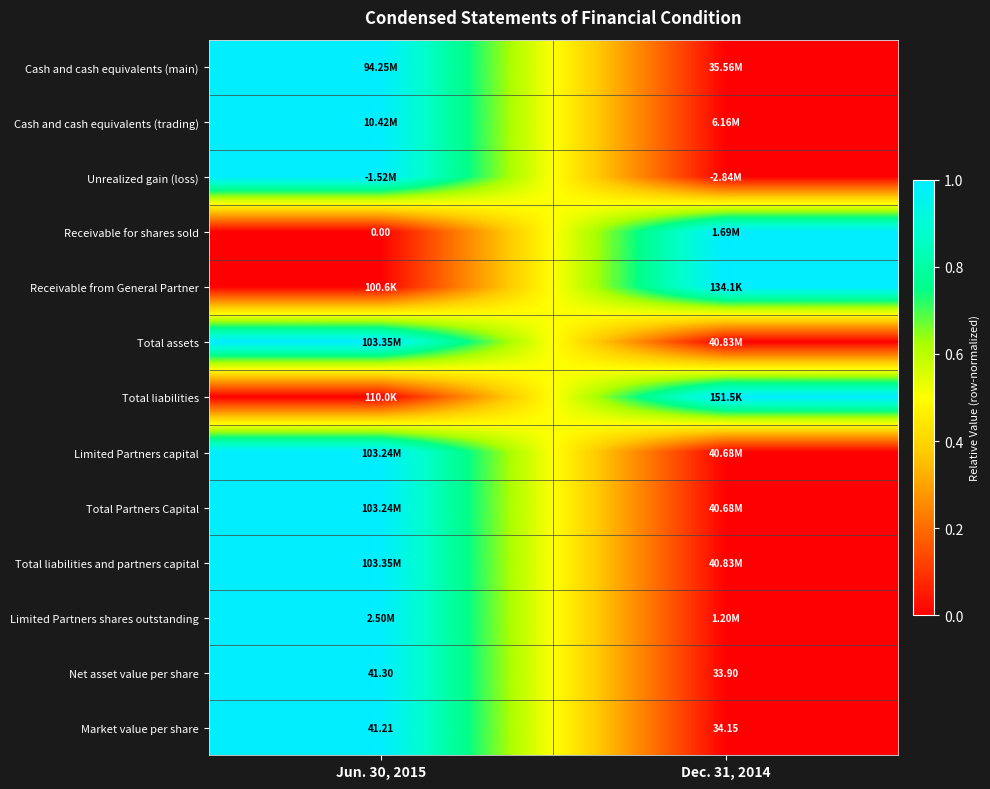

At which category is the sum across all series the highest?

Jun. 30, 2015